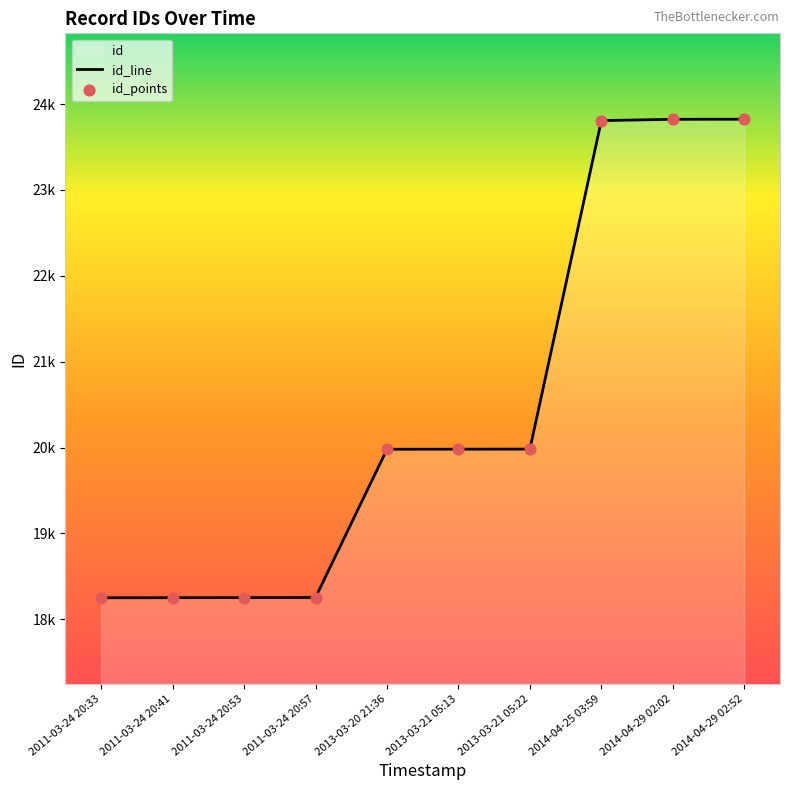

What is the ratio of the value at 2014-04-29 02:52 to the value at 2014-04-25 03:59?

1.0